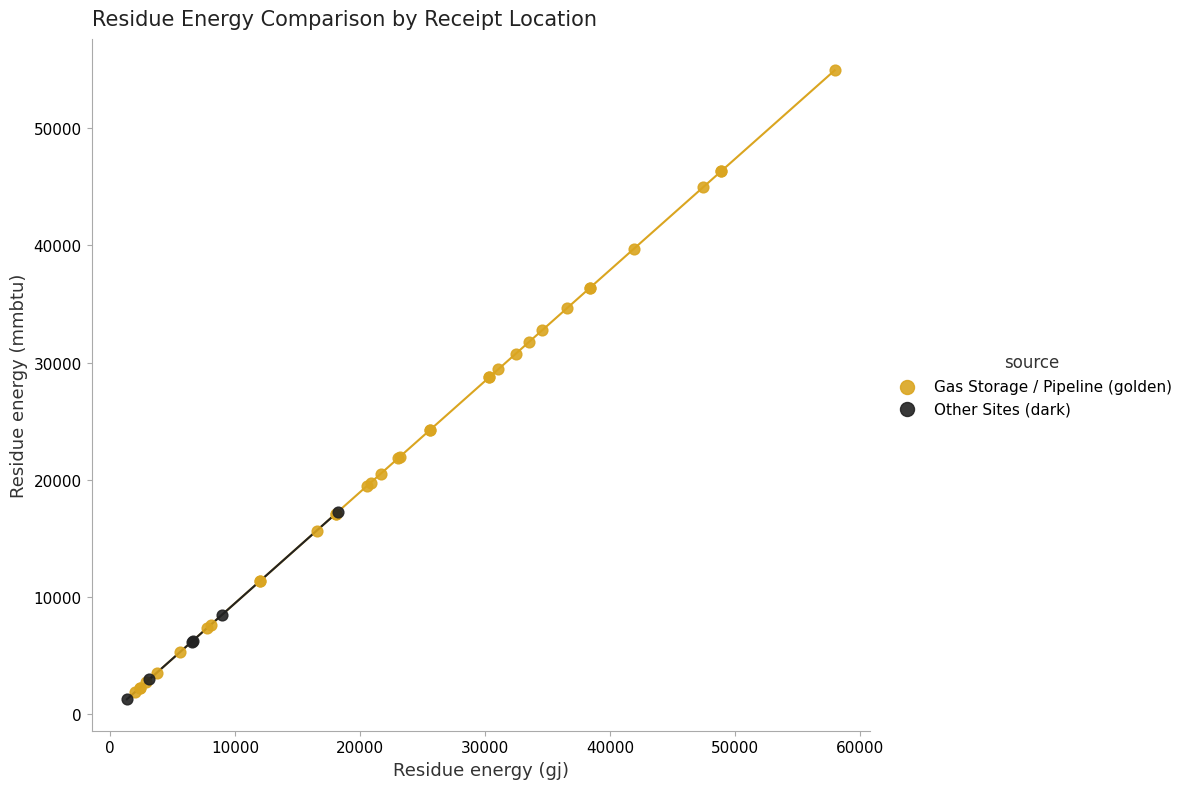

Which series reaches the minimum Y coordinate?

Other Sites (dark)